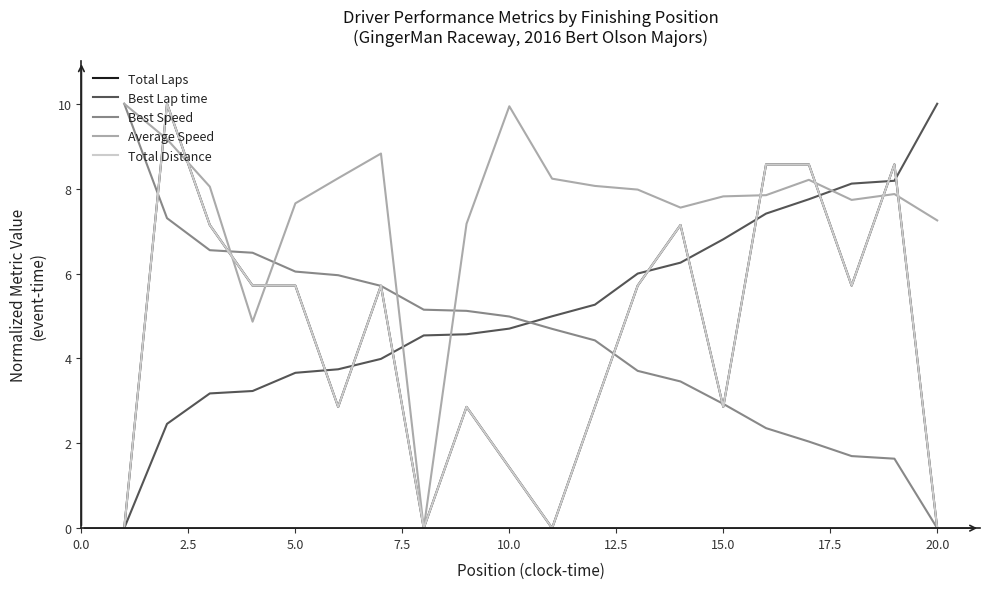

Count the number of data series in this chart.

5